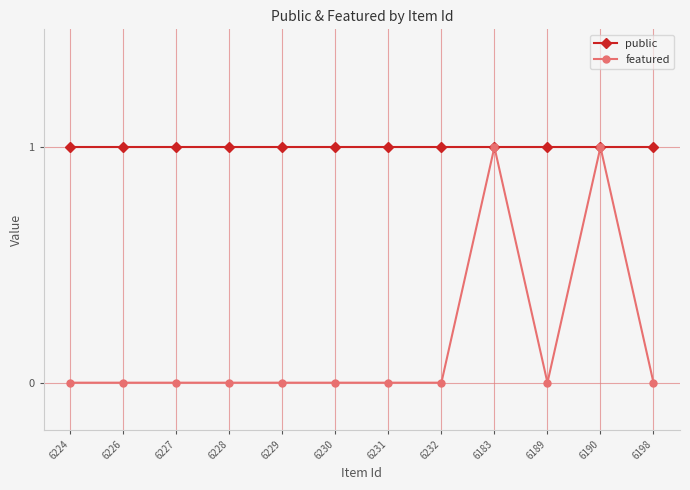

Is it true that featured equals 0 at 6230?

True